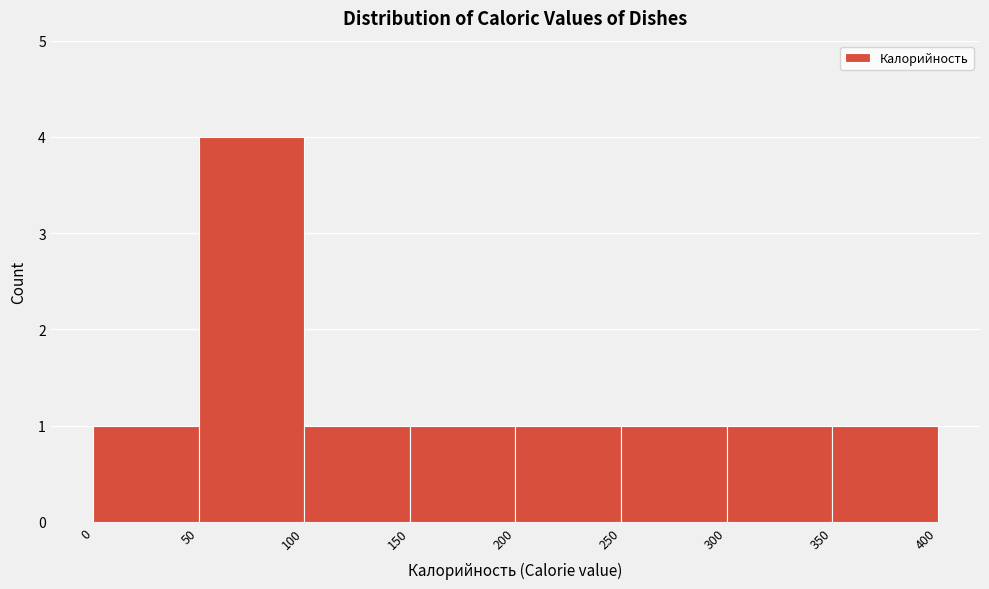

Reading left to right, transcribe this chart: for each bar, give the range it covers on the x-axis and its height. The values are not printed on the chart, so give them approximately, as read against the axis.

0 to 50: 1
50 to 100: 4
100 to 150: 1
150 to 200: 1
200 to 250: 1
250 to 300: 1
300 to 350: 1
350 to 400: 1